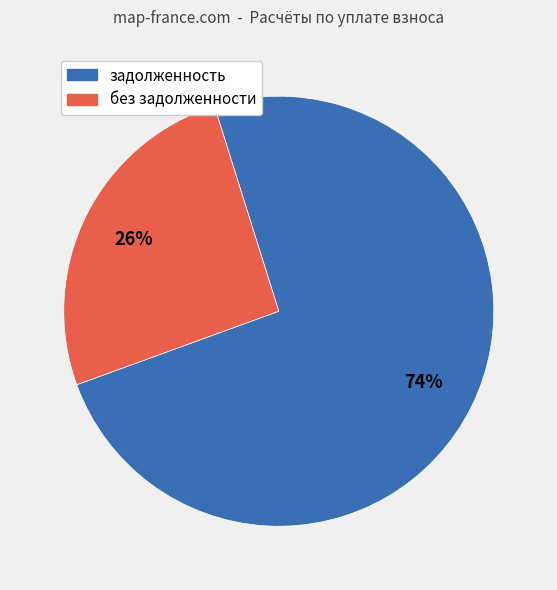

To the nearest percent, what is the average slice percentage?

50%